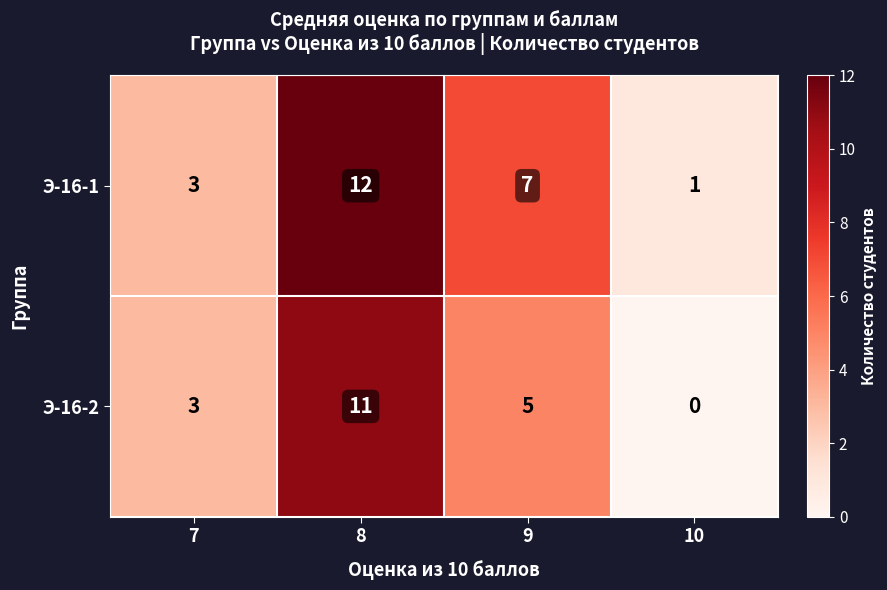

Reading left to right, transcribe all the data shown in this chart.

Э-16-1: 7=3	8=12	9=7	10=1
Э-16-2: 7=3	8=11	9=5	10=0